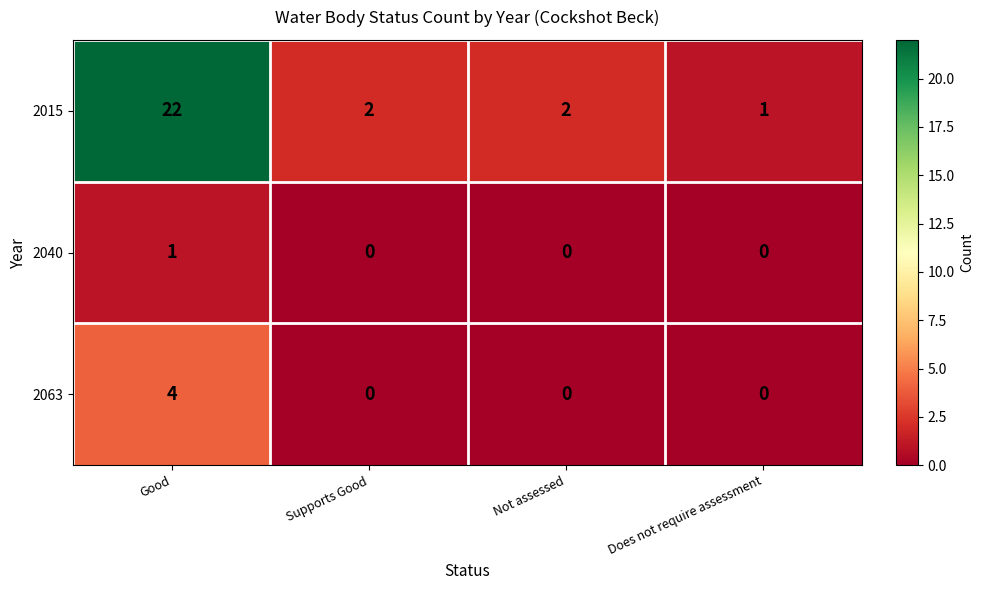

At how many categories does at least one series exceed 7?

1